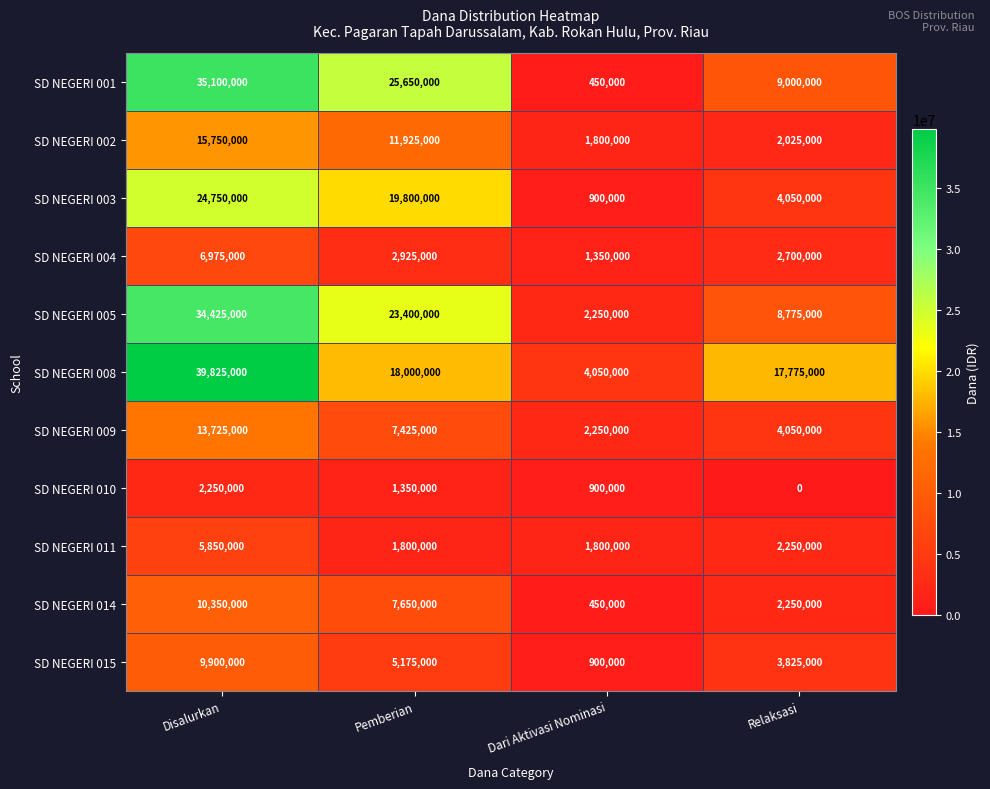

Count the number of data series in this chart.

11